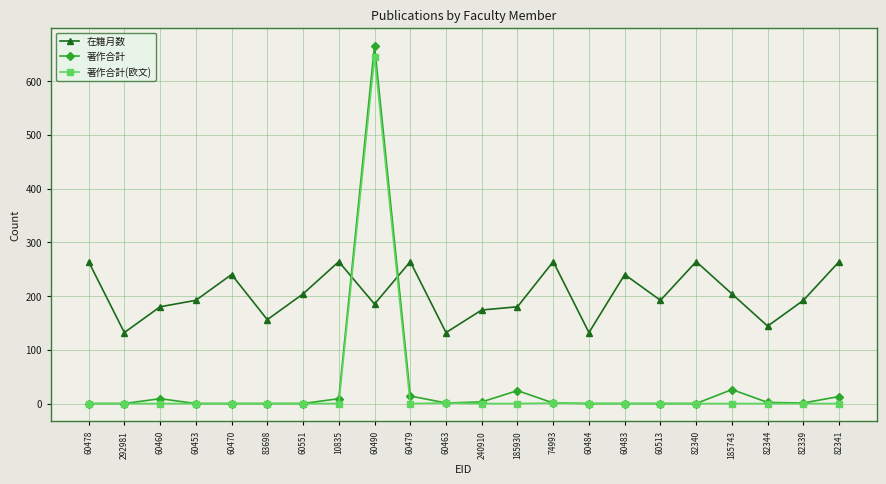

Which label corresponds to the largest value in the chart?

60490